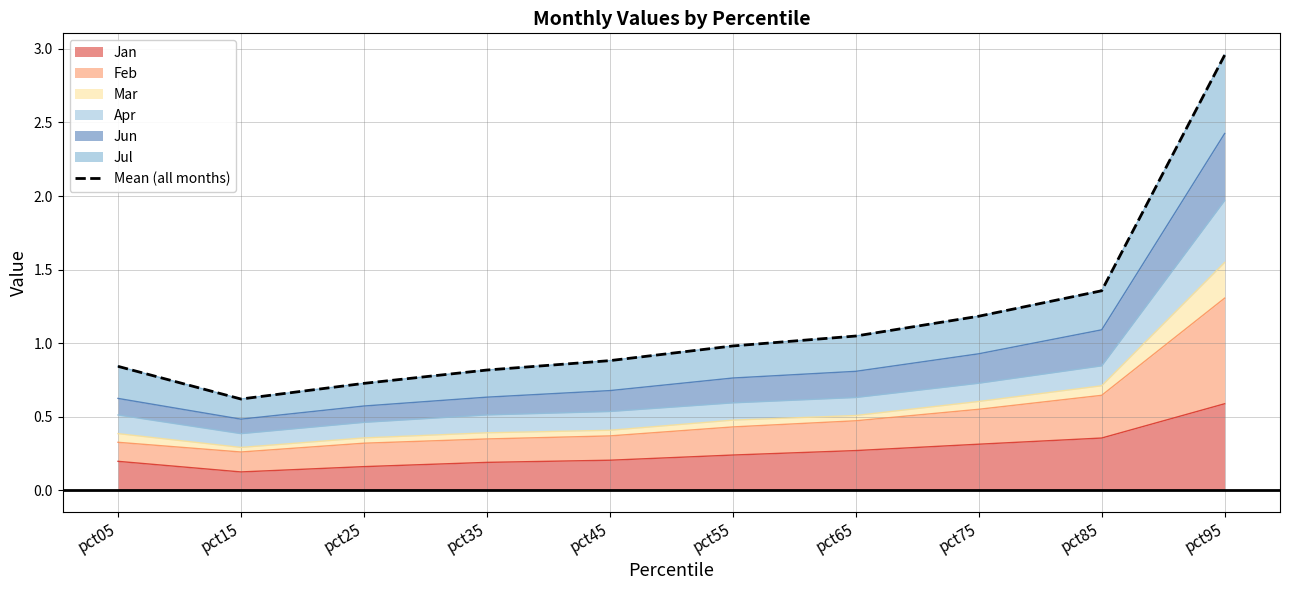

Rank the categories by value from highest to lowest.

pct95, pct85, pct75, pct65, pct55, pct45, pct05, pct35, pct25, pct15